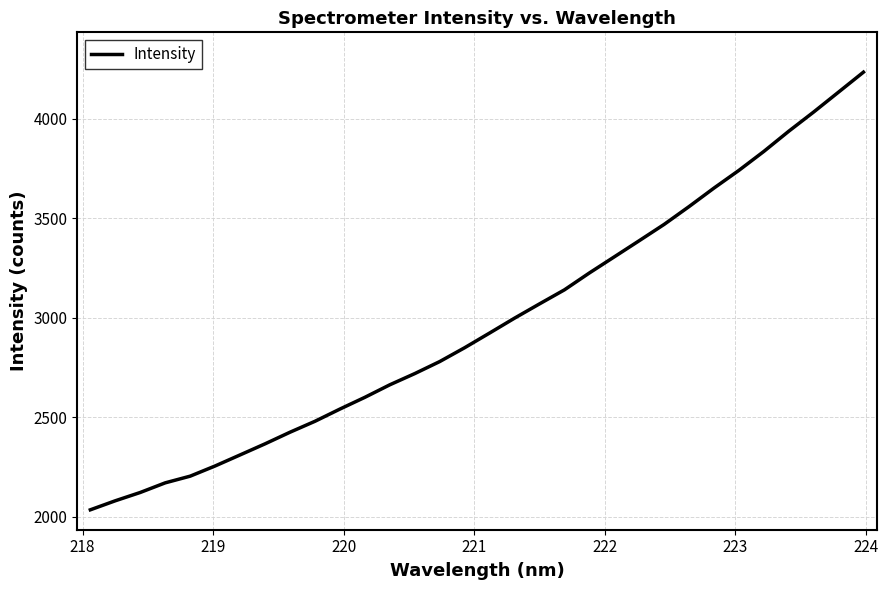

What is the maximum value shown in the chart?

4234.5